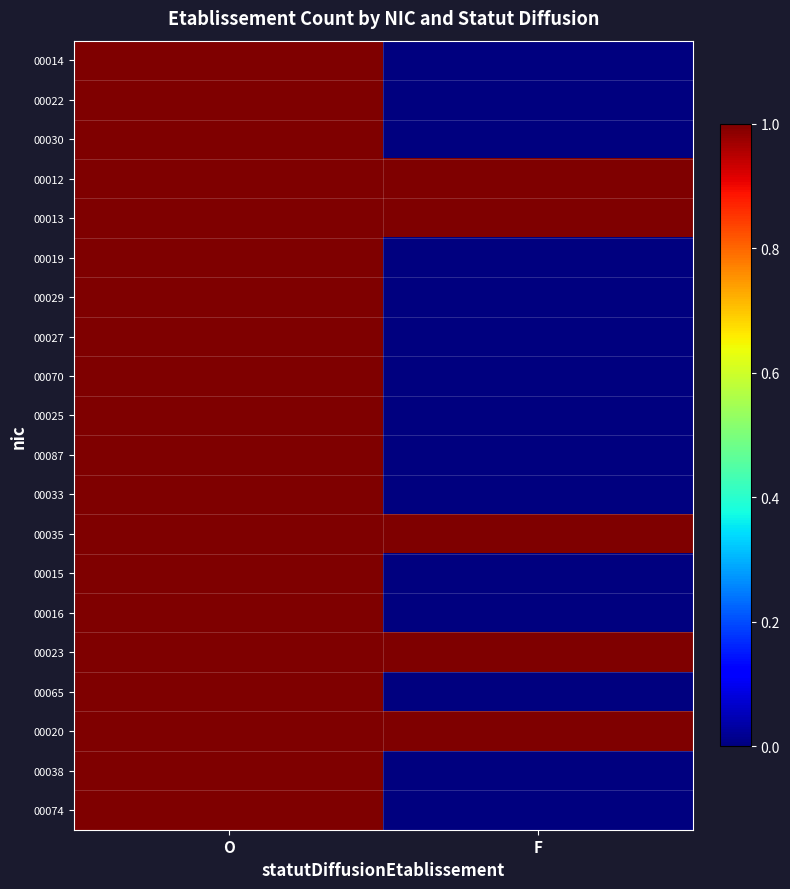

Which series has the widest spread of values?

00014